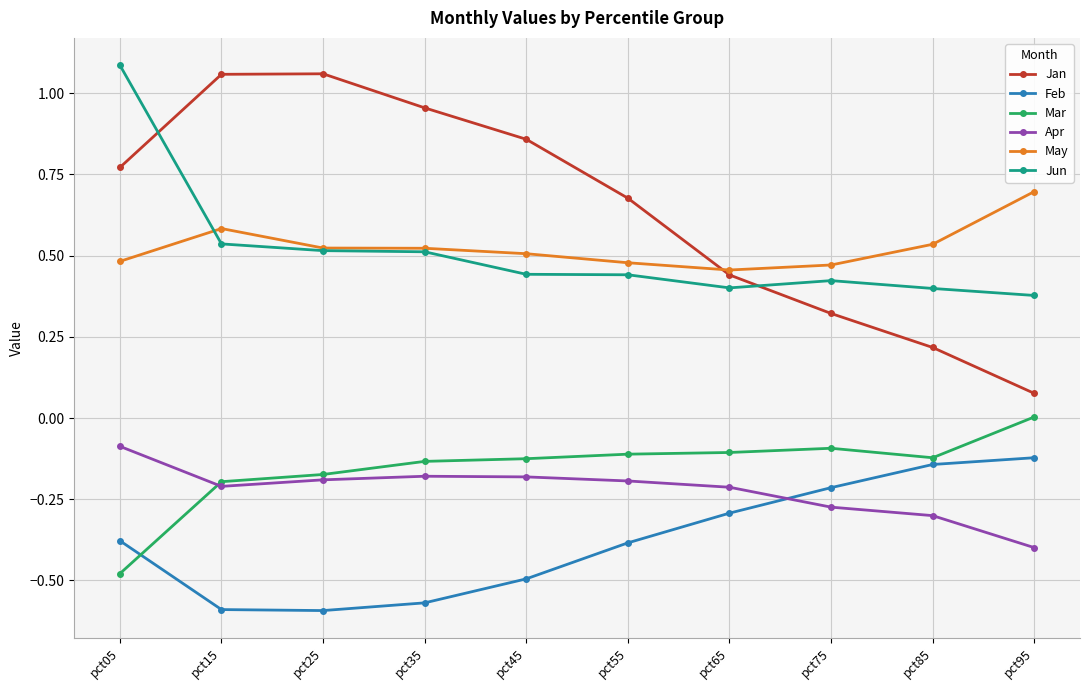

At which label does Apr reach its peak?

pct05